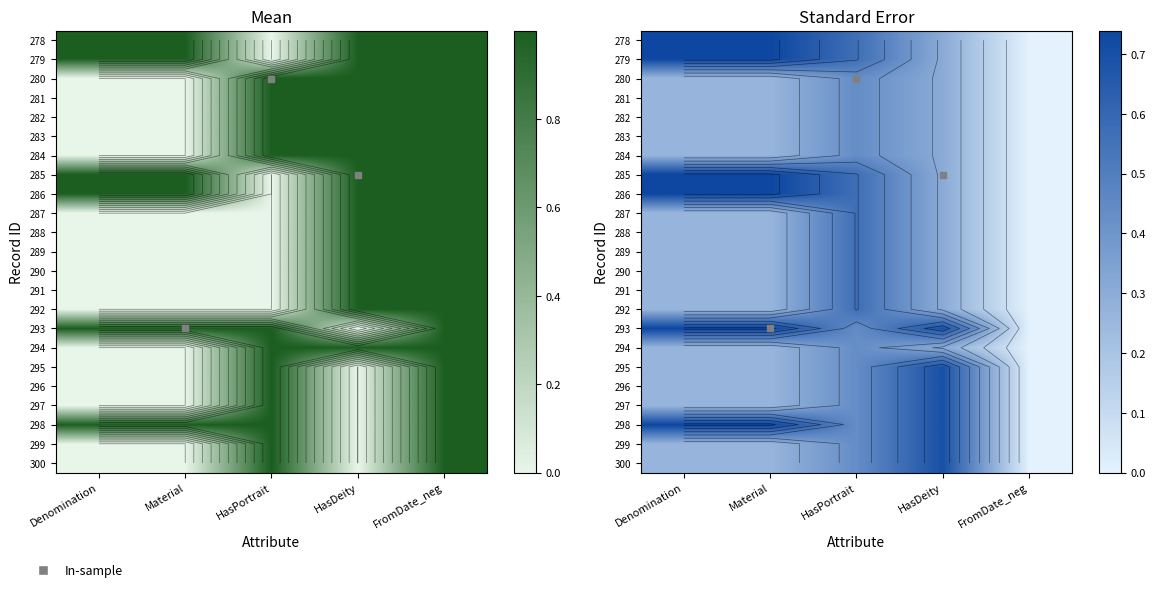

Count the number of categories in the chart.

5